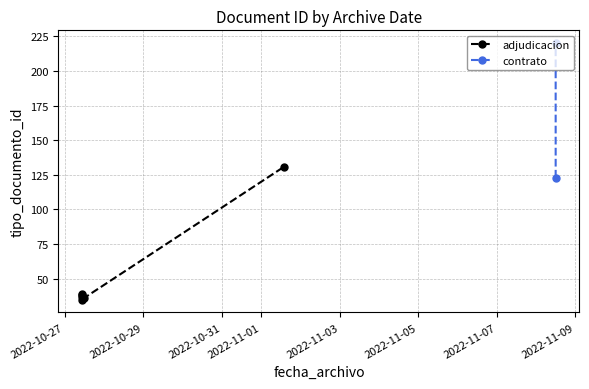

Rank the categories by value from lowest to highest.

2022-10-27 10:42:06, 2022-10-27 11:46:25, 2022-10-27 10:42:06, 2022-10-27 10:55:36, 2022-10-27 10:42:06, 2022-11-08 11:55:42, 2022-11-01 14:16:03, 2022-11-08 11:55:43